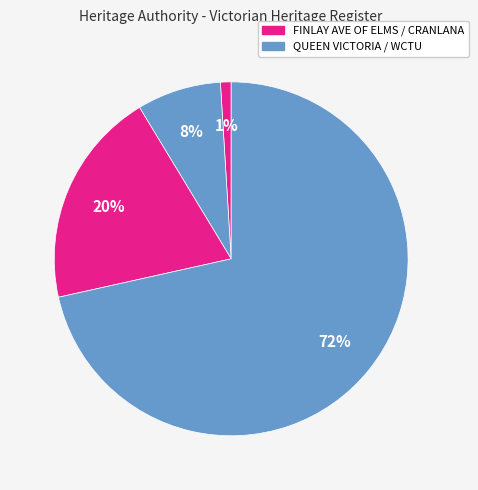

How many slices are in this pie chart?

4